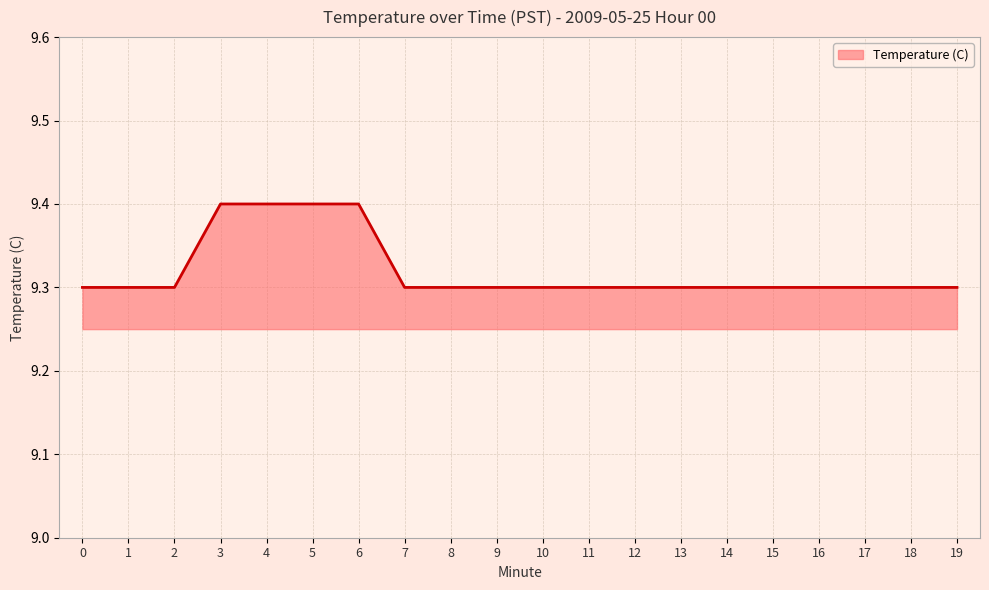

How many series are shown in this chart?

1